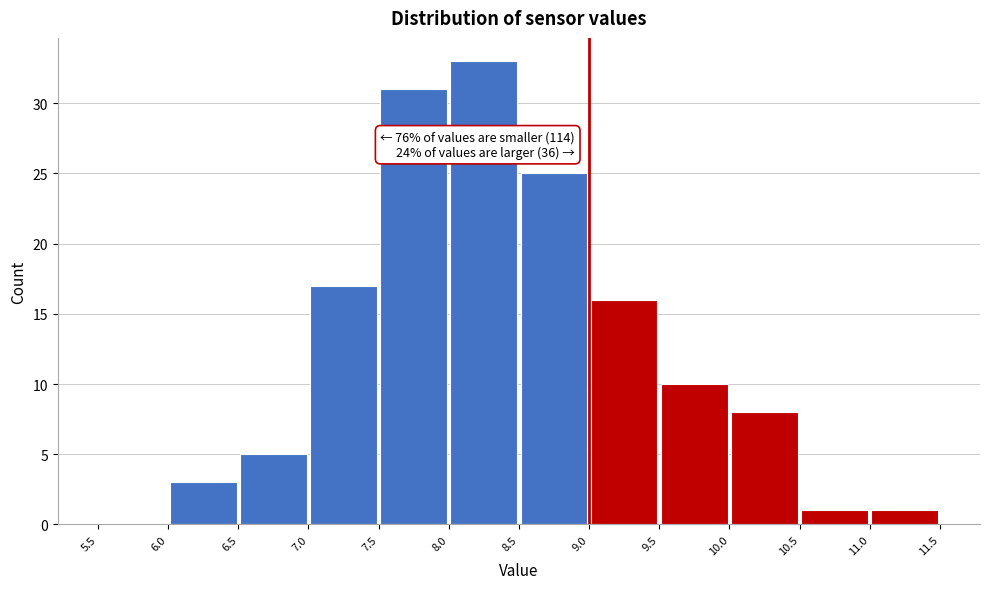

Over which range of the x-axis is the bar tallest?

8.0 to 8.5